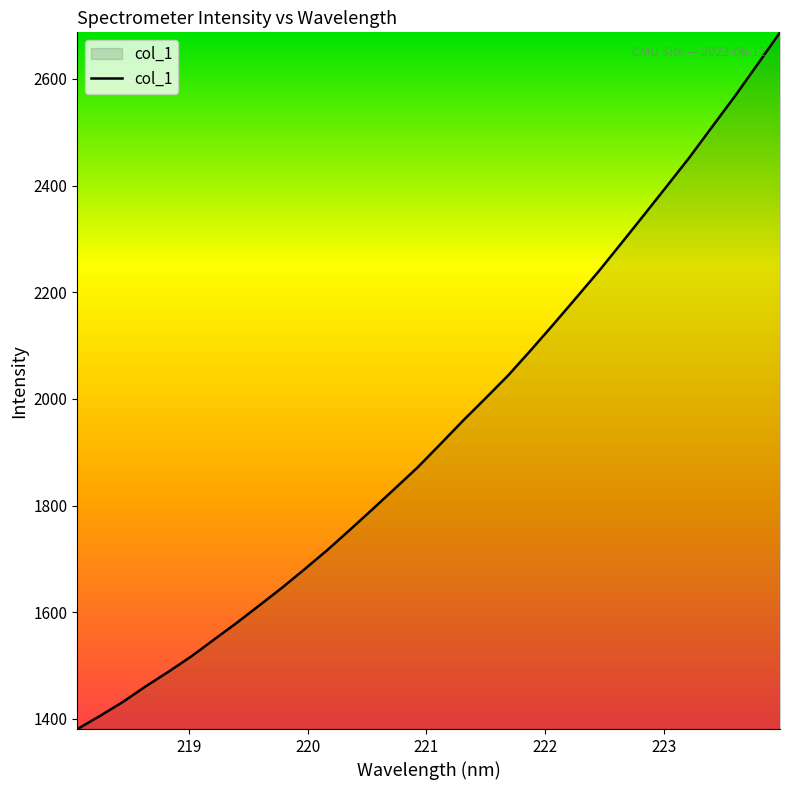

What is the minimum value shown in the chart?

1380.9